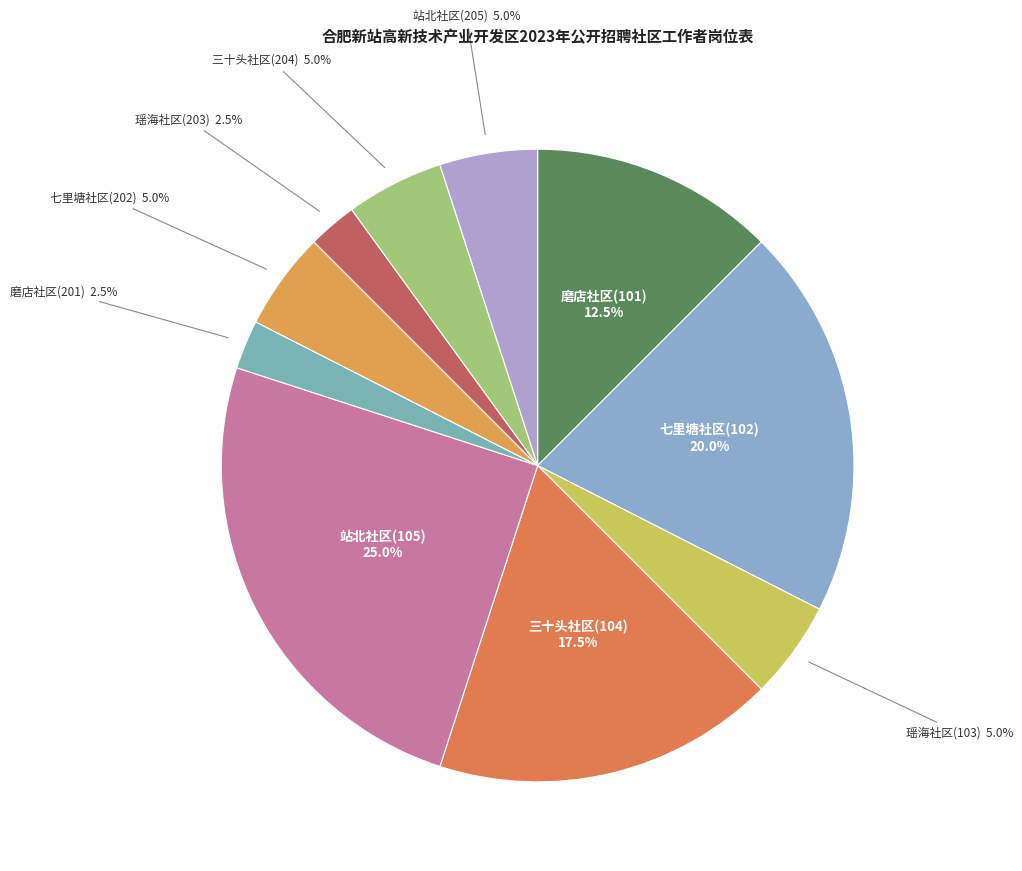

How many segments does this pie chart have?

10